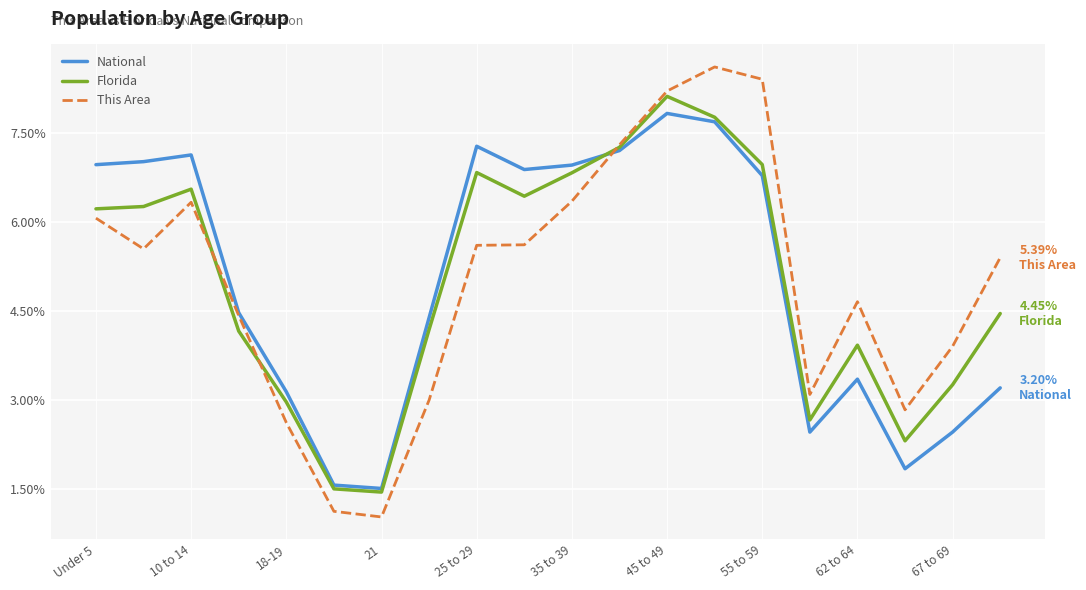

Which series has the largest range (max minus min)?

This Area